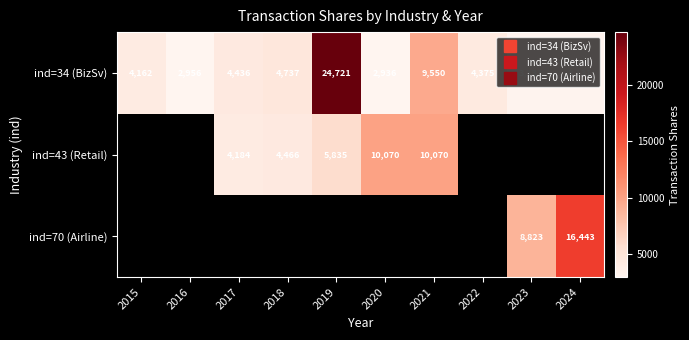

Which series has the widest spread of values?

ind=34 (BizSv)